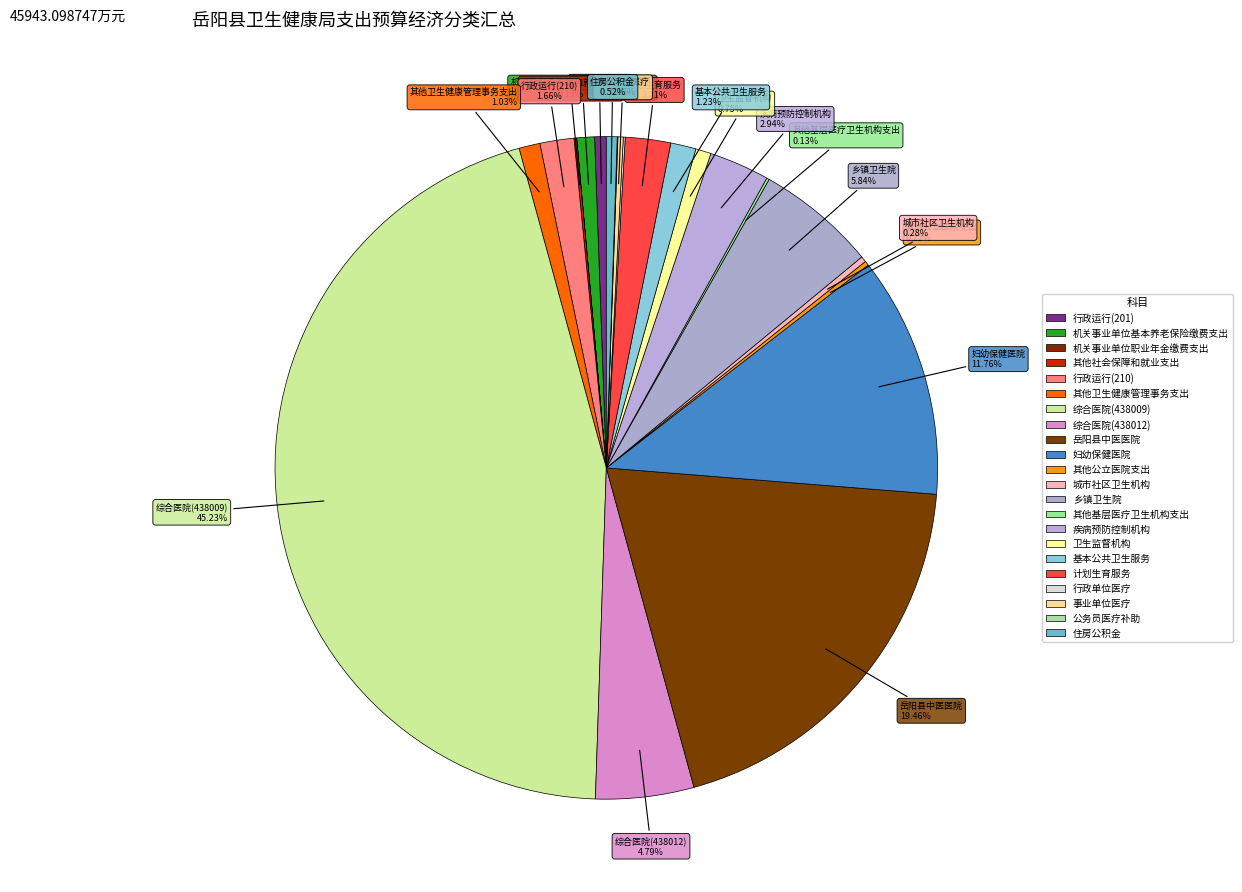

Is there a majority slice in this chart?

No